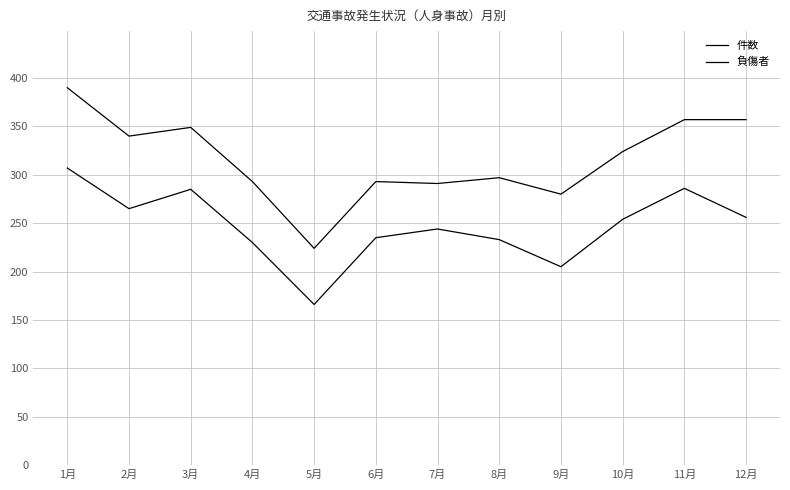

Reading left to right, list all the values displayed in this chart.

件数: 1月=307	2月=265	3月=285	4月=230	5月=166	6月=235	7月=244	8月=233	9月=205	10月=254	11月=286	12月=256
負傷者: 1月=390	2月=340	3月=349	4月=293	5月=224	6月=293	7月=291	8月=297	9月=280	10月=324	11月=357	12月=357